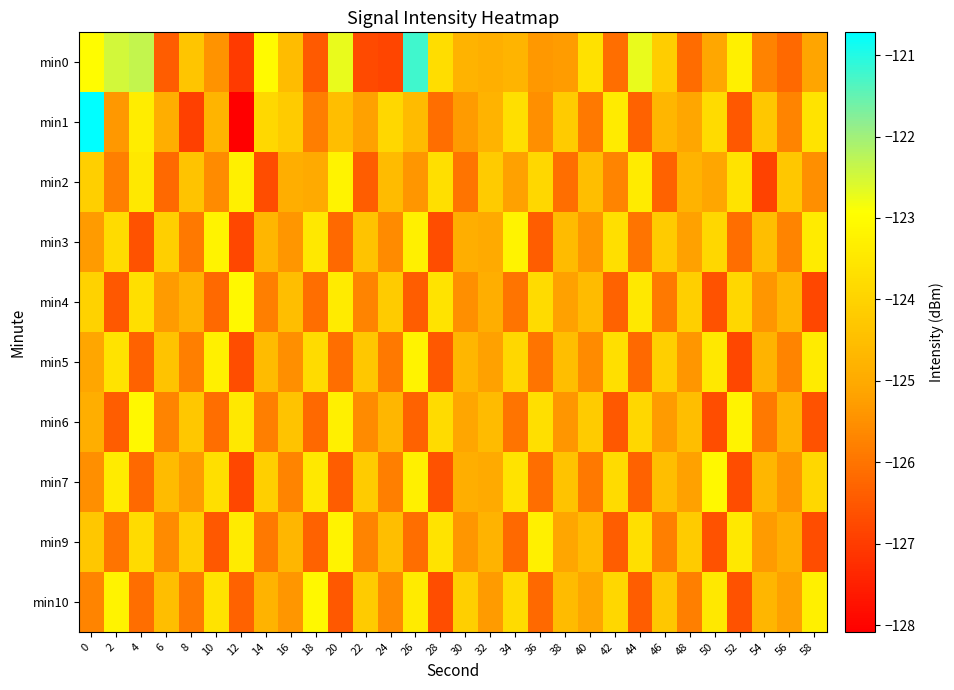

Reading left to right, list all the values displayed in this chart.

min0: 0=-123.0	2=-122.5	4=-122.4	6=-126.4	8=-124.3	10=-125.4	12=-127.0	14=-123.0	16=-124.6	18=-126.5	20=-122.7	22=-126.7	24=-126.8	26=-121.2	28=-123.7	30=-124.8	32=-124.9	34=-124.8	36=-125.4	38=-125.3	40=-123.7	42=-126.1	44=-122.7	46=-124.1	48=-126.1	50=-125.1	52=-123.3	54=-125.7	56=-126.2	58=-125.1
min1: 0=-120.7	2=-125.4	4=-123.4	6=-124.9	8=-126.9	10=-124.8	12=-128.1	14=-123.9	16=-124.2	18=-125.8	20=-124.5	22=-125.2	24=-123.9	26=-124.6	28=-126.1	30=-125.3	32=-124.8	34=-123.7	36=-125.5	38=-124.2	40=-125.9	42=-123.4	44=-126.3	46=-124.7	48=-125.1	50=-123.8	52=-126.5	54=-124.3	56=-125.7	58=-123.6
min2: 0=-124.1	2=-125.8	4=-123.5	6=-126.2	8=-124.4	10=-125.6	12=-123.3	14=-126.7	16=-124.9	18=-125.0	20=-123.2	22=-126.4	24=-124.6	26=-125.4	28=-123.7	30=-126.0	32=-124.2	34=-125.2	36=-123.9	38=-126.1	40=-124.5	42=-125.7	44=-123.4	46=-126.3	48=-124.8	50=-125.1	52=-123.6	54=-126.9	56=-124.3	58=-125.5
min3: 0=-125.3	2=-123.8	4=-126.6	6=-124.1	8=-125.9	10=-123.2	12=-126.8	14=-124.7	16=-125.4	18=-123.5	20=-126.2	22=-124.4	24=-125.6	26=-123.3	28=-126.7	30=-124.9	32=-125.0	34=-123.2	36=-126.4	38=-124.6	40=-125.4	42=-123.7	44=-126.0	46=-124.2	48=-125.2	50=-123.9	52=-126.1	54=-124.5	56=-125.7	58=-123.4
min4: 0=-124.0	2=-126.5	4=-123.7	6=-125.3	8=-124.8	10=-126.2	12=-123.1	14=-125.8	16=-124.5	18=-126.1	20=-123.4	22=-125.7	24=-124.2	26=-126.4	28=-123.6	30=-125.5	32=-124.9	34=-126.0	36=-123.8	38=-125.2	40=-124.6	42=-126.3	44=-123.5	46=-125.9	48=-124.1	50=-126.6	52=-123.9	54=-125.4	56=-124.7	58=-126.8
min5: 0=-125.1	2=-123.6	4=-126.3	6=-124.4	8=-125.8	10=-123.3	12=-126.7	14=-124.6	16=-125.5	18=-123.8	20=-126.1	22=-124.3	24=-125.9	26=-123.2	28=-126.5	30=-124.7	32=-125.2	34=-123.9	36=-126.0	38=-124.5	40=-125.6	42=-123.7	44=-126.2	46=-124.1	48=-125.4	50=-123.5	52=-126.8	54=-124.8	56=-125.7	58=-123.4
min6: 0=-124.9	2=-126.4	4=-123.1	6=-125.7	8=-124.3	10=-126.1	12=-123.5	14=-125.8	16=-124.4	18=-126.2	20=-123.3	22=-125.6	24=-124.7	26=-126.3	28=-123.8	30=-125.1	32=-124.6	34=-126.0	36=-123.7	38=-125.4	40=-124.2	42=-126.5	44=-123.9	46=-125.3	48=-124.5	50=-126.7	52=-123.2	54=-125.9	56=-124.8	58=-126.6
min7: 0=-125.5	2=-123.4	4=-126.2	6=-124.6	8=-125.3	10=-123.7	12=-126.8	14=-124.1	16=-125.7	18=-123.5	20=-126.4	22=-124.2	24=-125.8	26=-123.3	28=-126.6	30=-124.9	32=-125.0	34=-123.6	36=-126.1	38=-124.4	40=-125.9	42=-123.8	44=-126.3	46=-124.5	48=-125.2	50=-123.1	52=-126.7	54=-124.7	56=-125.4	58=-123.9
min9: 0=-124.3	2=-126.0	4=-123.8	6=-125.6	8=-124.1	10=-126.5	12=-123.4	14=-125.9	16=-124.7	18=-126.3	20=-123.2	22=-125.7	24=-124.5	26=-126.1	28=-123.6	30=-125.4	32=-124.8	34=-126.2	36=-123.3	38=-125.1	40=-124.6	42=-126.4	44=-123.7	46=-125.8	48=-124.2	50=-126.6	52=-123.5	54=-125.3	56=-124.9	58=-126.7
min10: 0=-125.7	2=-123.2	4=-126.1	6=-124.5	8=-125.9	10=-123.6	12=-126.3	14=-124.8	16=-125.4	18=-123.1	20=-126.5	22=-124.2	24=-125.6	26=-123.4	28=-126.7	30=-124.1	32=-125.3	34=-123.8	36=-126.2	38=-124.6	40=-125.1	42=-123.9	44=-126.4	46=-124.3	48=-125.8	50=-123.5	52=-126.6	54=-124.7	56=-125.2	58=-123.3